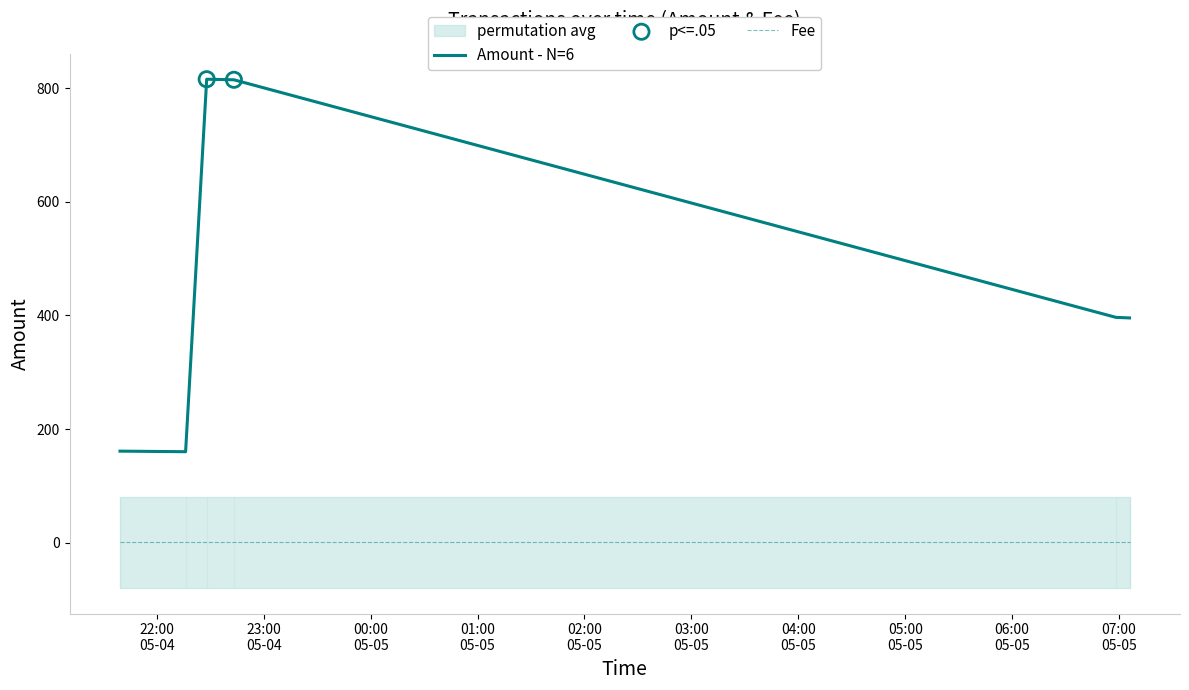

Approximately how many times larger is the value at 2018-05-05 07:05:54 compared to 2018-05-05 06:58:16?

1.0